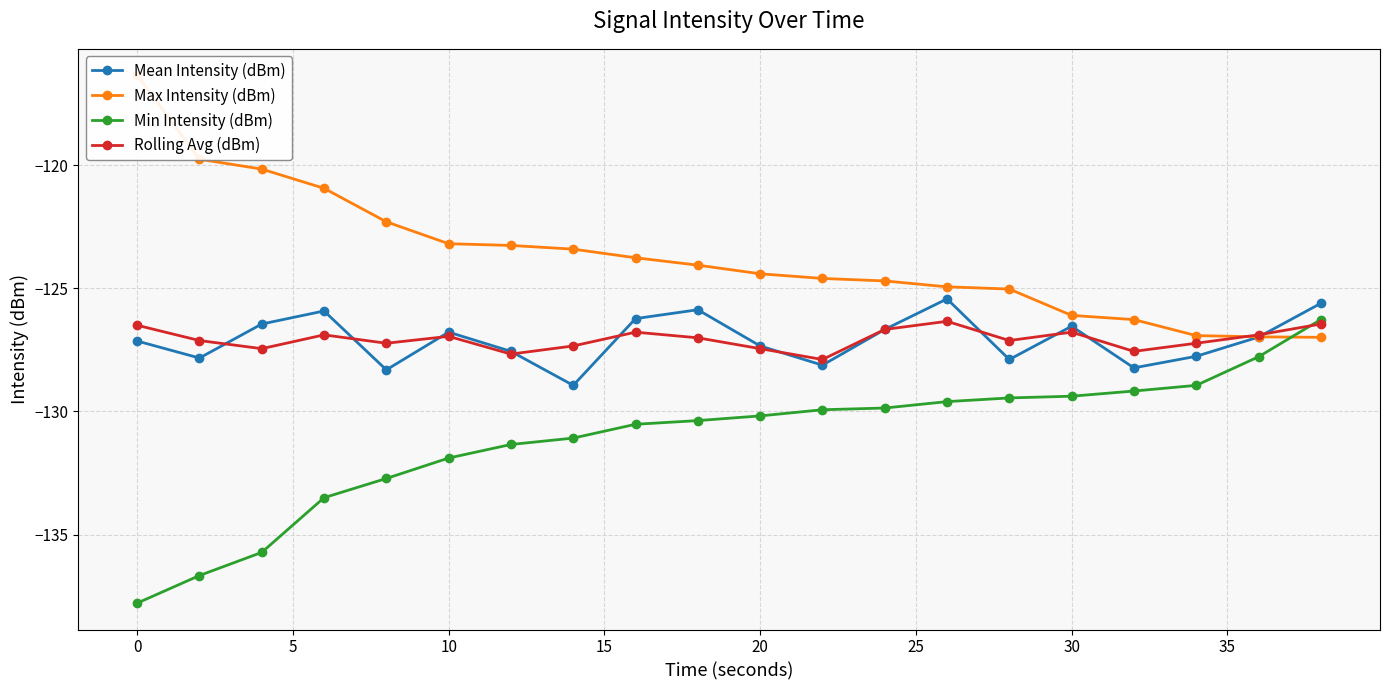

How many lines are shown in the chart?

4